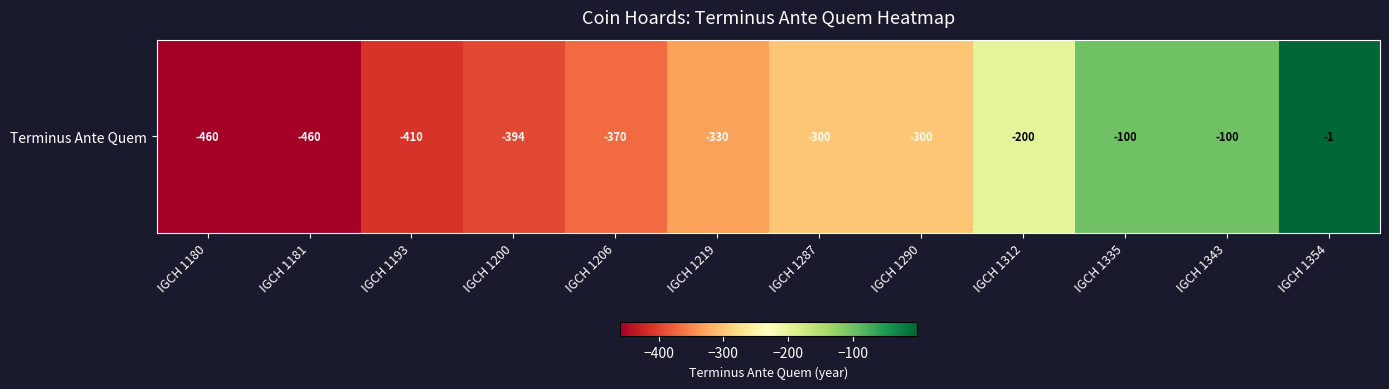

List the labels in order of value, largest first.

IGCH 1354, IGCH 1335, IGCH 1343, IGCH 1312, IGCH 1287, IGCH 1290, IGCH 1219, IGCH 1206, IGCH 1200, IGCH 1193, IGCH 1180, IGCH 1181